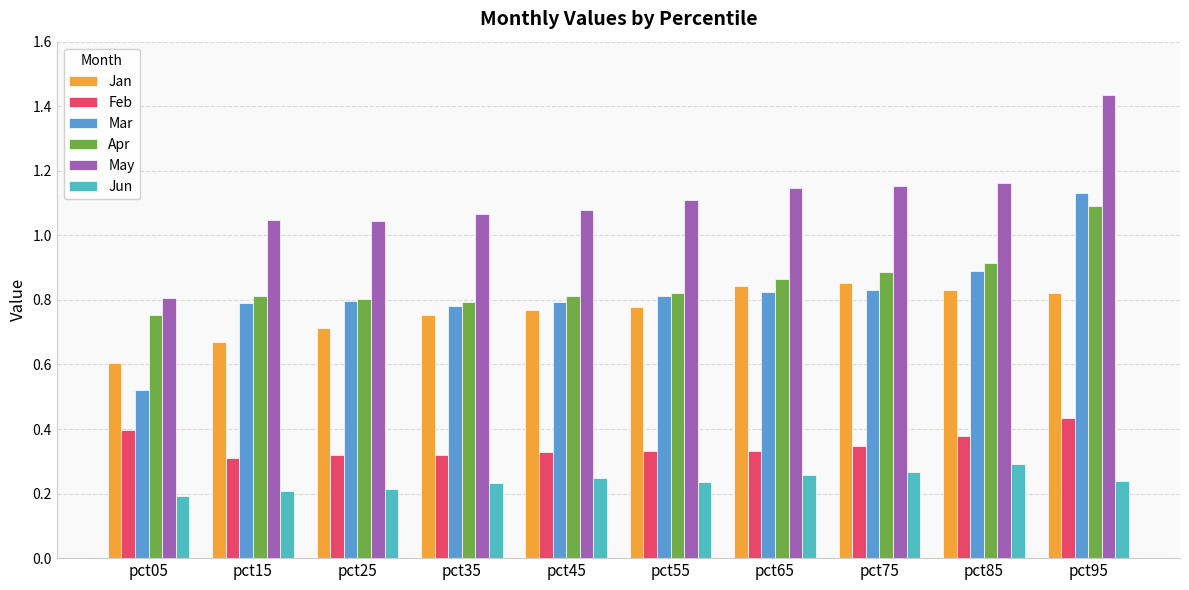

Which series has the largest range (max minus min)?

May